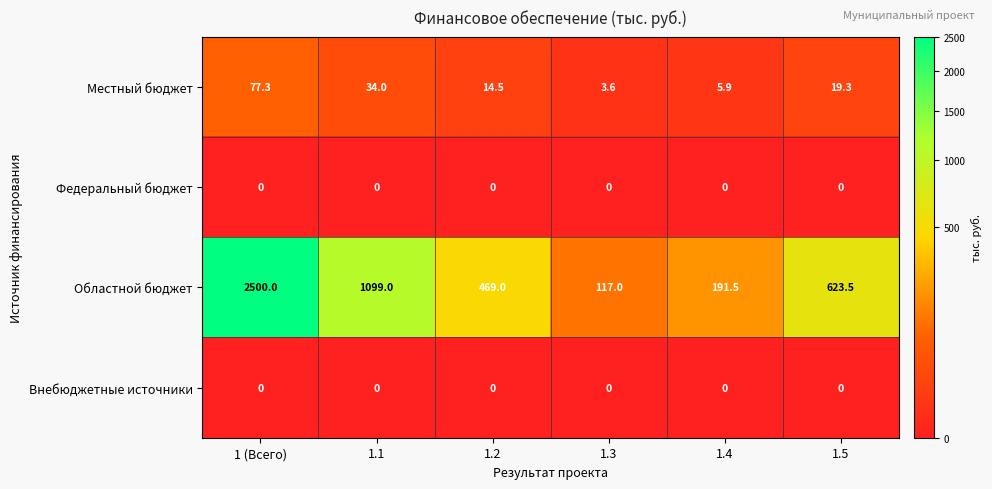

How many distinct data groups are displayed?

4